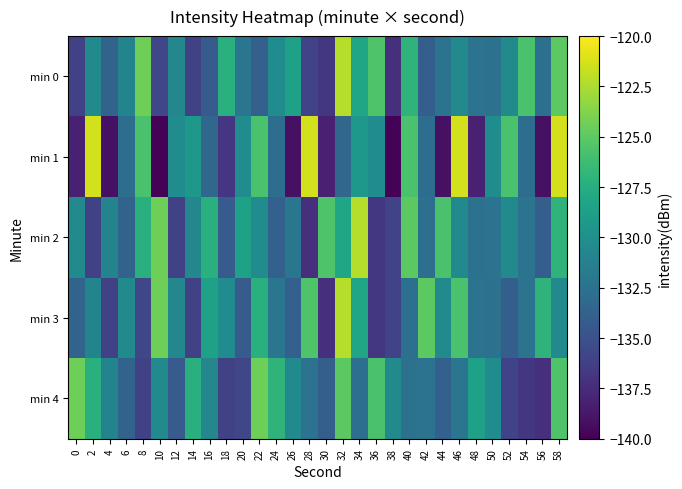

Reading left to right, list all the values displayed in this chart.

min 0: 0=-136.1	2=-130.5	4=-133.6	6=-131.0	8=-124.4	10=-135.7	12=-130.7	14=-136.1	16=-134.3	18=-127.3	20=-132.2	22=-133.9	24=-130.3	26=-128.5	28=-136.0	30=-136.8	32=-122.2	34=-128.2	36=-125.5	38=-137.3	40=-127.0	42=-133.9	44=-132.4	46=-130.5	48=-132.4	50=-132.6	52=-130.5	54=-125.8	56=-132.7	58=-125.0
min 1: 0=-138.2	2=-121.4	4=-139.1	6=-132.8	8=-125.7	10=-139.8	12=-130.3	14=-129.3	16=-133.4	18=-136.8	20=-130.3	22=-125.7	24=-132.8	26=-139.1	28=-121.4	30=-138.2	32=-133.4	34=-129.3	36=-130.3	38=-139.8	40=-125.7	42=-132.8	44=-139.1	46=-121.4	48=-138.2	50=-130.3	52=-125.7	54=-132.8	56=-139.1	58=-121.4
min 2: 0=-130.5	2=-136.1	4=-131.0	6=-133.6	8=-127.3	10=-124.4	12=-136.1	14=-130.7	16=-127.3	18=-134.3	20=-128.5	22=-130.3	24=-133.9	26=-132.2	28=-137.3	30=-125.5	32=-128.2	34=-122.2	36=-136.8	38=-136.0	40=-125.0	42=-132.7	44=-125.8	46=-130.5	48=-132.6	50=-132.4	52=-130.5	54=-132.4	56=-133.9	58=-127.0
min 3: 0=-133.6	2=-131.0	4=-136.1	6=-130.5	8=-135.7	10=-124.4	12=-130.7	14=-136.1	16=-128.5	18=-130.3	20=-134.3	22=-127.3	24=-132.2	26=-133.9	28=-125.5	30=-137.3	32=-122.2	34=-128.2	36=-136.8	38=-136.0	40=-132.7	42=-125.0	44=-130.5	46=-125.8	48=-132.4	50=-132.6	52=-133.9	54=-132.4	56=-127.0	58=-130.5
min 4: 0=-124.4	2=-127.3	4=-131.0	6=-133.6	8=-136.1	10=-130.5	12=-134.3	14=-127.3	16=-130.7	18=-136.1	20=-135.7	22=-124.4	24=-127.0	26=-130.5	28=-132.4	30=-133.9	32=-125.0	34=-132.7	36=-125.8	38=-130.5	40=-132.6	42=-132.4	44=-133.9	46=-132.2	48=-128.5	50=-130.3	52=-136.0	54=-136.8	56=-137.3	58=-125.5